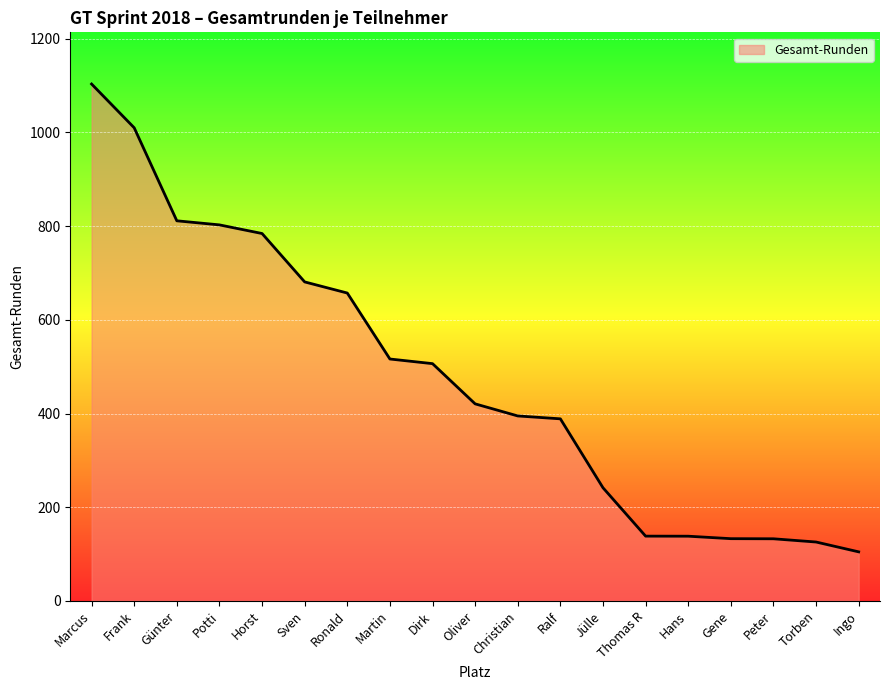

What is the smallest value displayed?

104.6